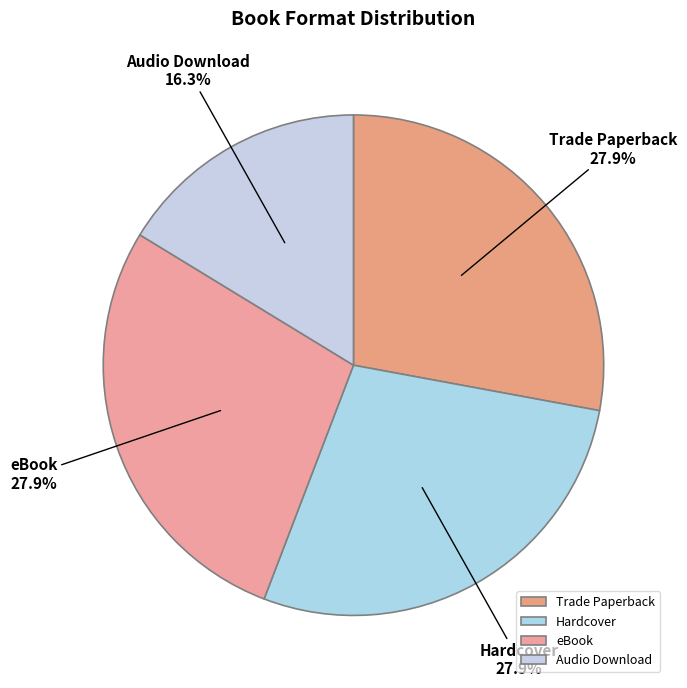

Combined, what portion of the pie is Audio Download and eBook?

44.2%